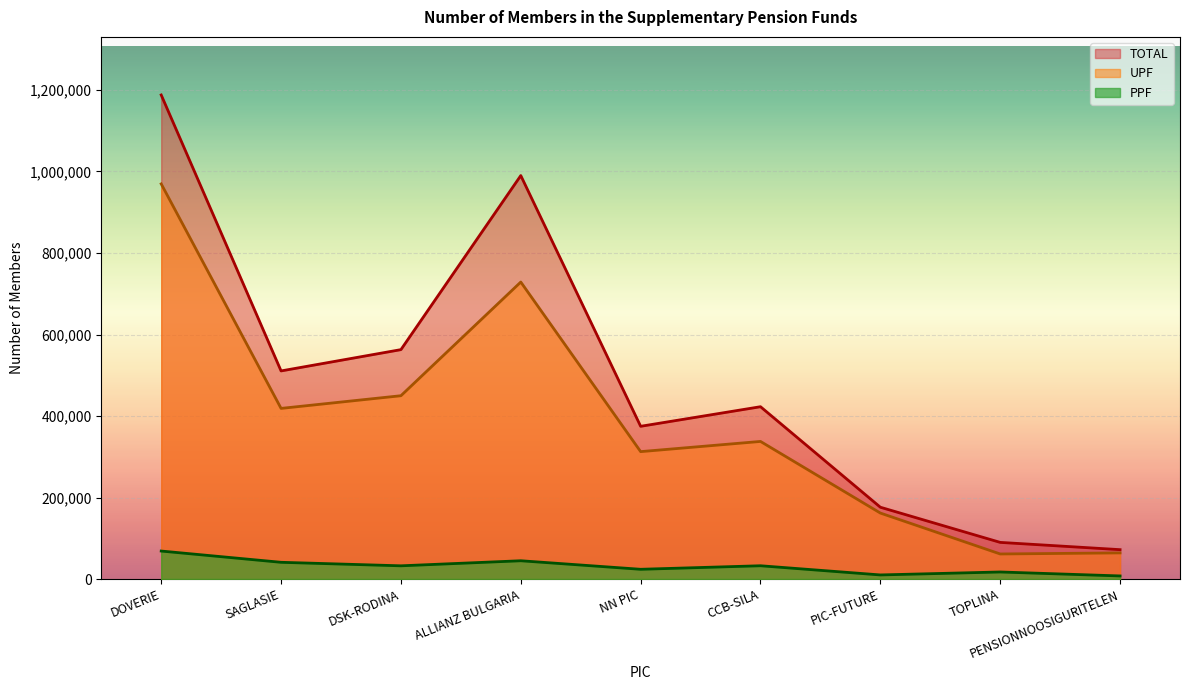

What is the difference between the maximum and second lowest values in the UPF series?

905490